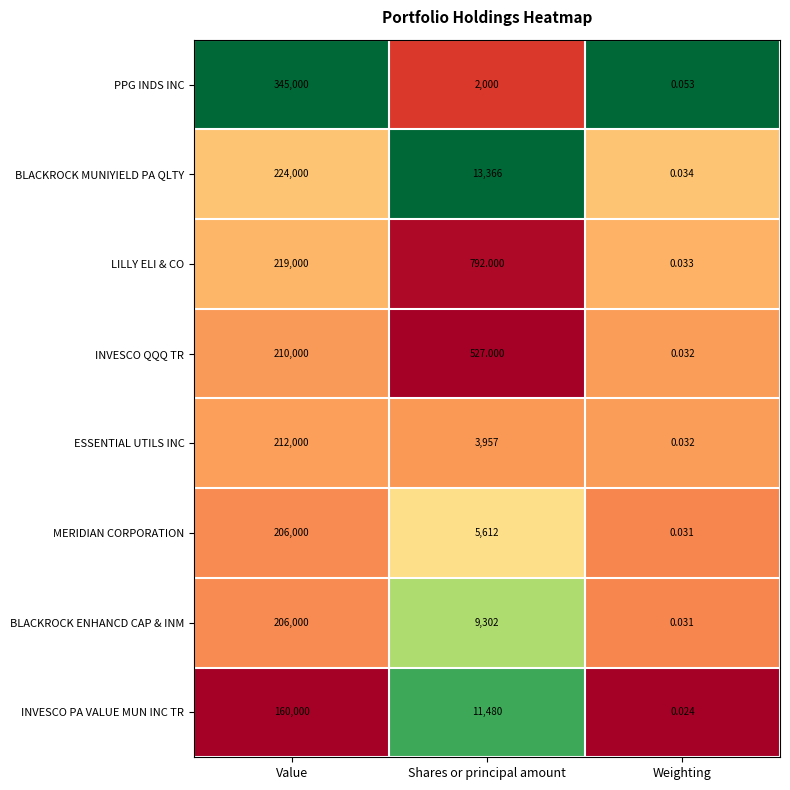

Which series has the largest total across all categories?

PPG INDS INC